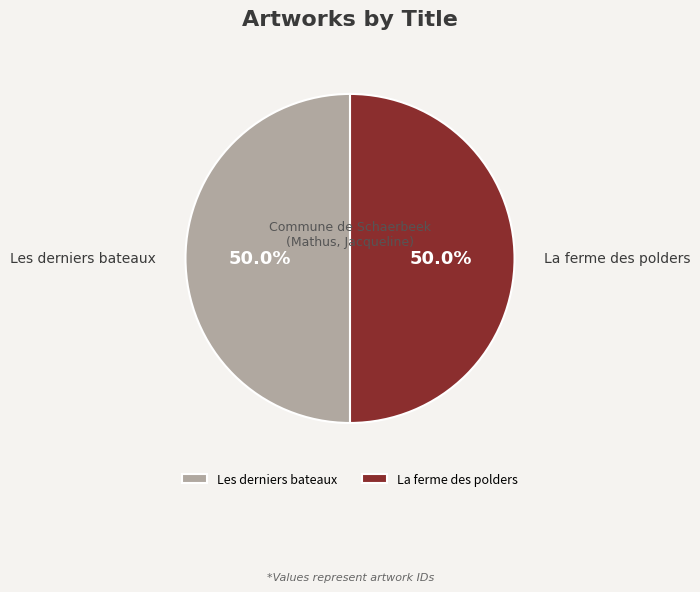

To the nearest percent, what percentage of the pie is Les derniers bateaux?

50%